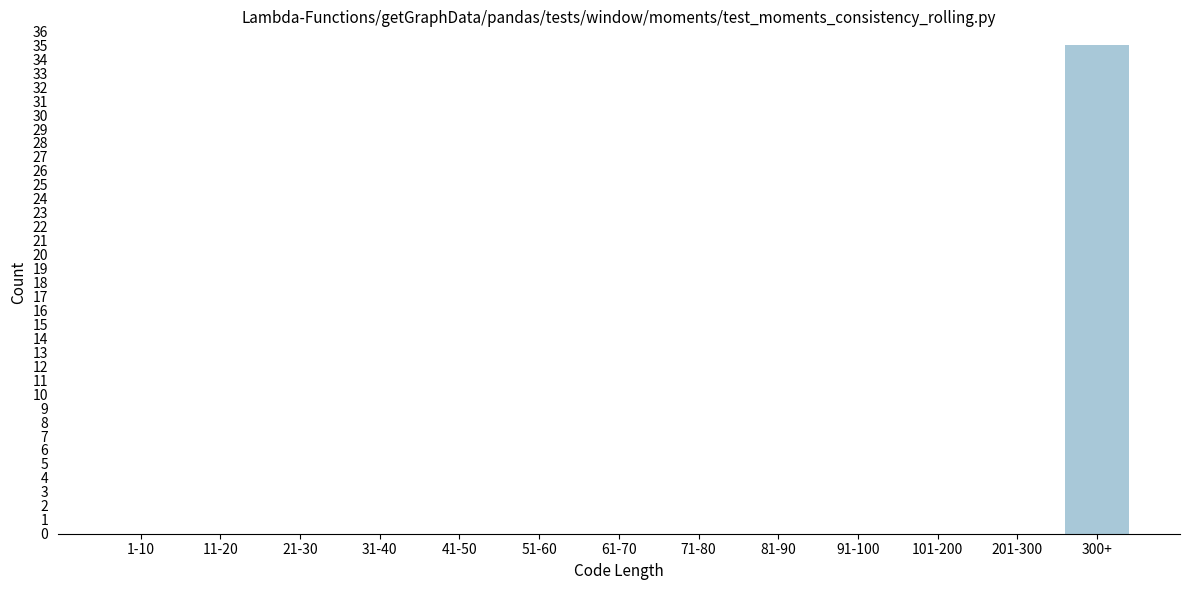

Reading left to right, what are all the values shown in this chart?

1-10=0	11-20=0	21-30=0	31-40=0	41-50=0	51-60=0	61-70=0	71-80=0	81-90=0	91-100=0	101-200=0	201-300=0	300+=35